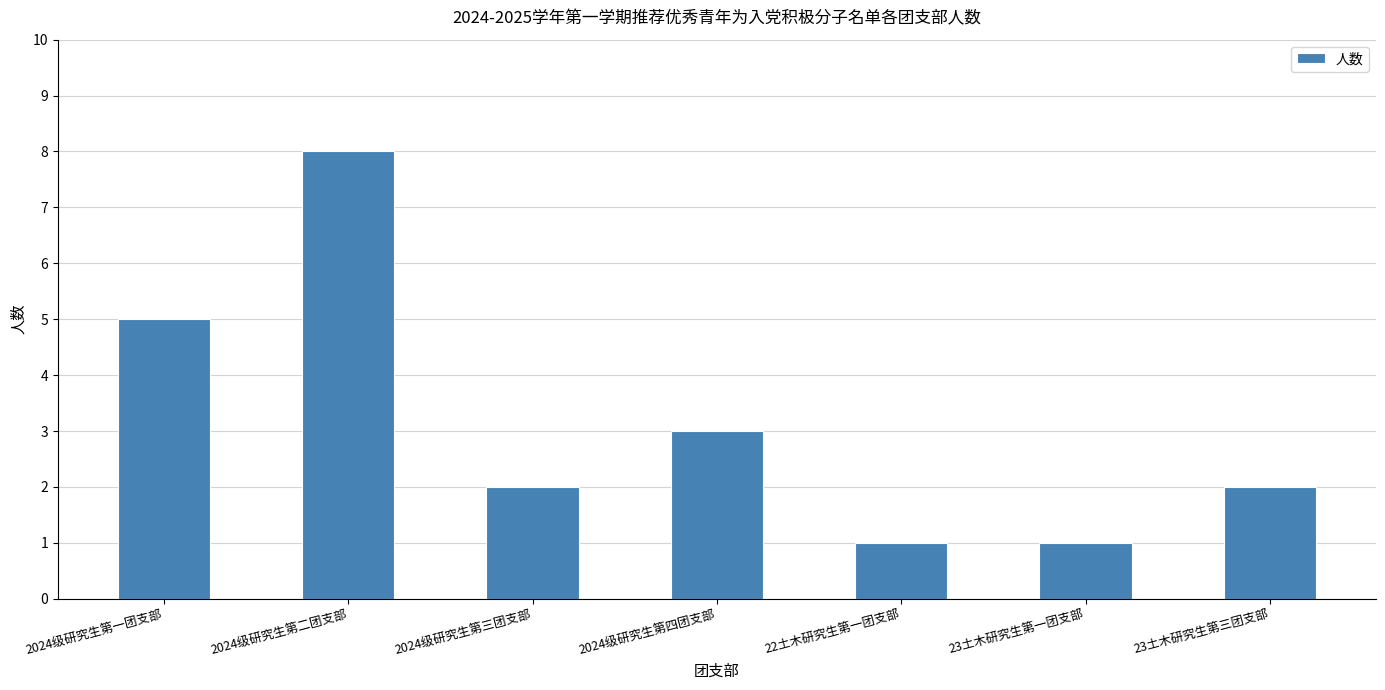

The chart shows a value of 2 at 2024级研究生第三团支部. True or false?

True